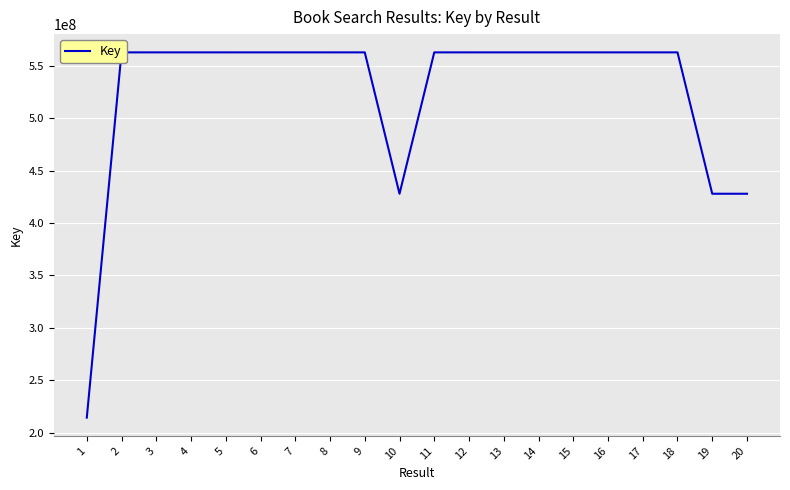

What is the greatest value displayed?

562839676